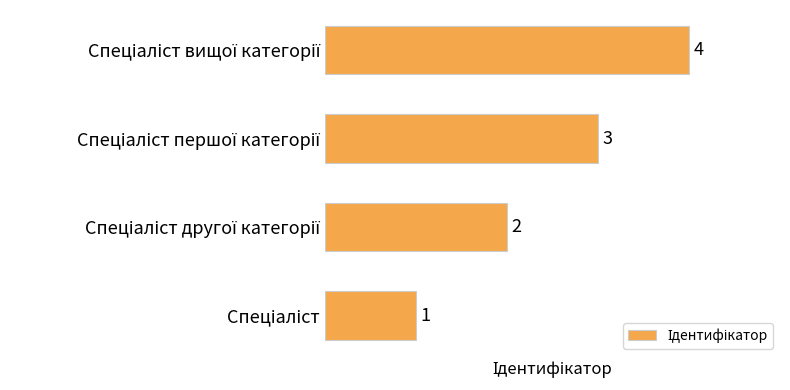

How many values are below 3?

2